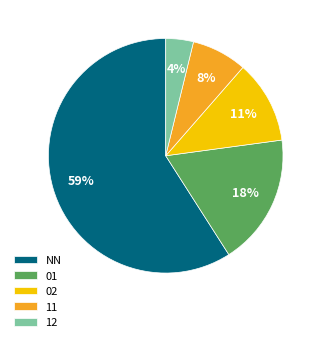

To the nearest percent, what is the combined percentage of 11 and 02?

19%